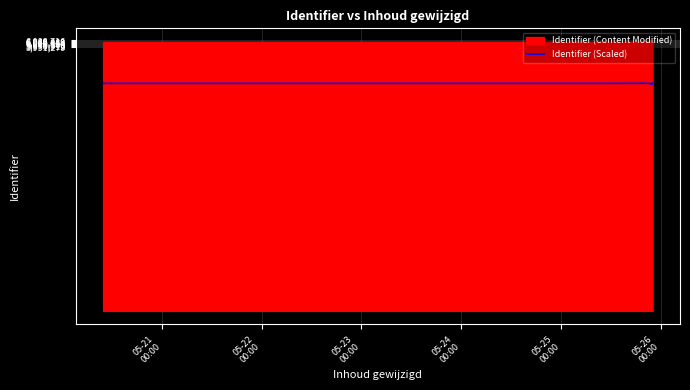

What is the sum of all values?

76751964.5